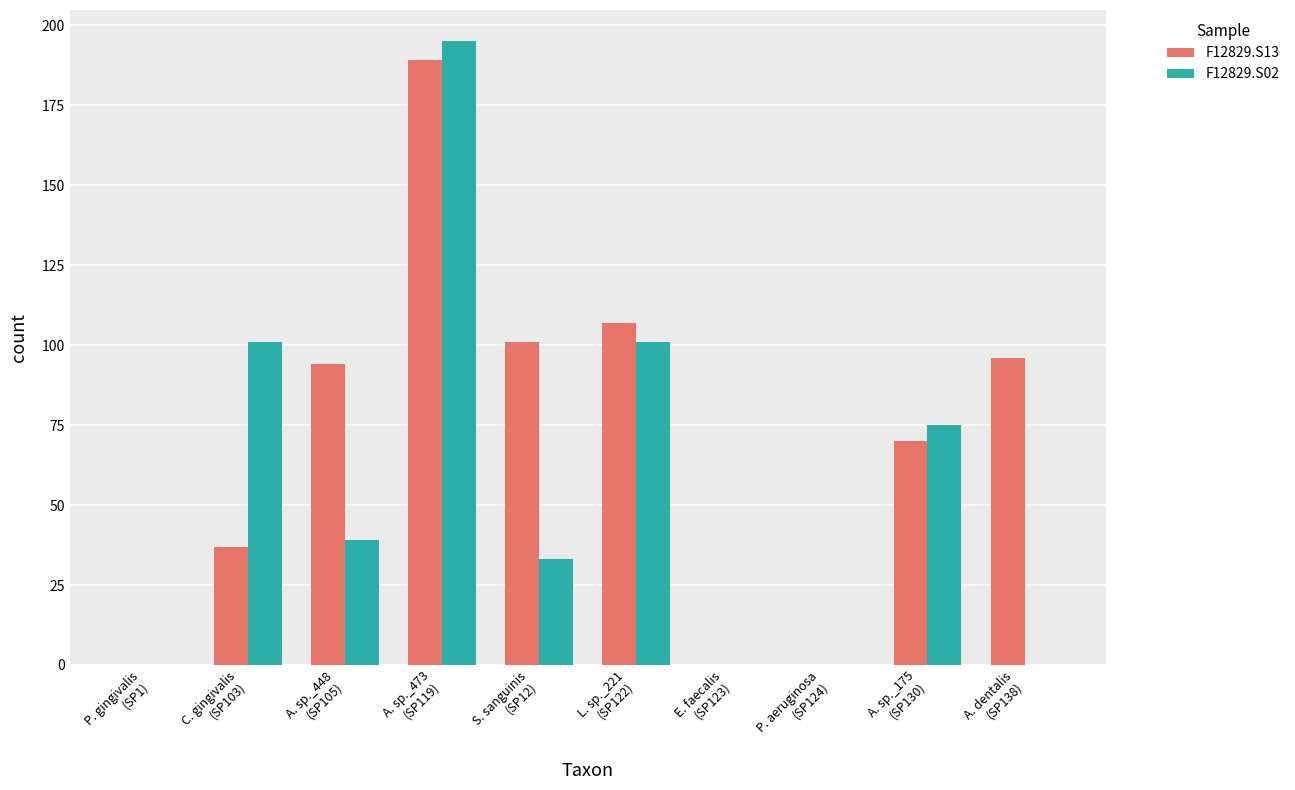

Are the bars horizontal?

No